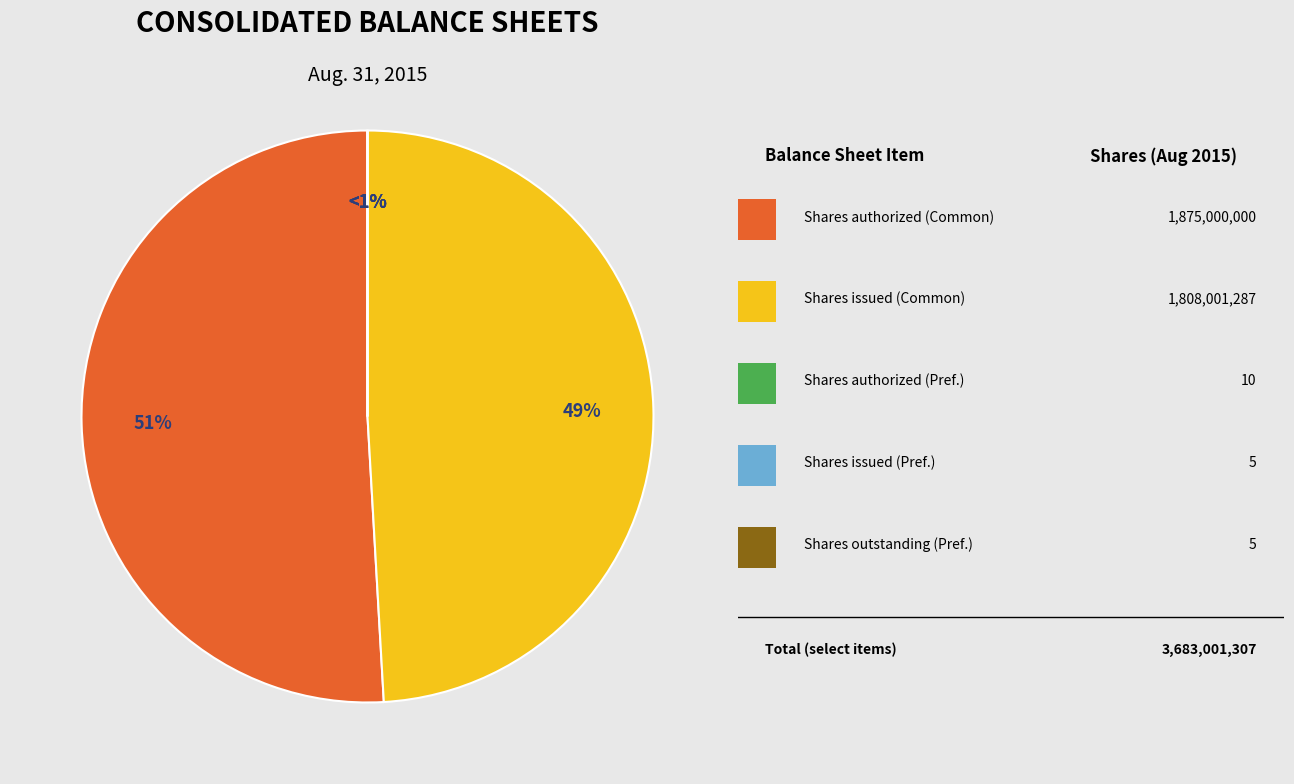

Is it true that Common stock, shares issued is 49% of the pie?

True